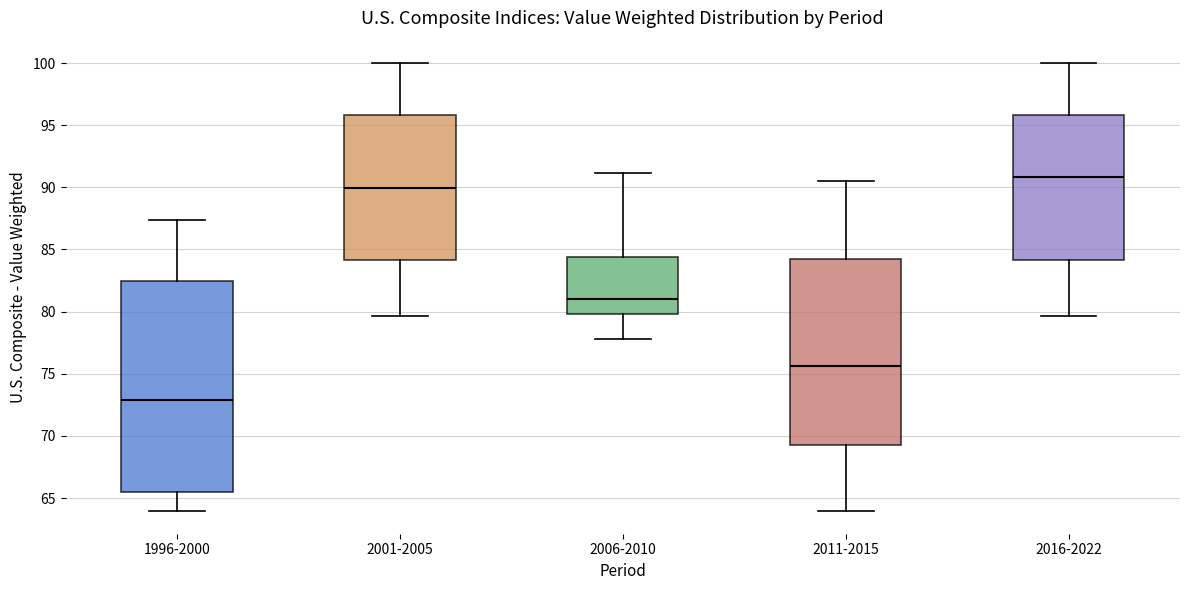

Which box's median line is the lowest?

1996-2000